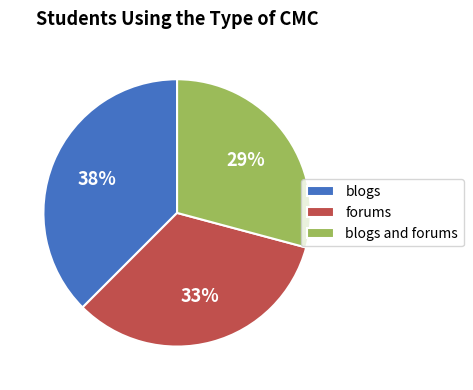

Which slice is the largest?

blogs